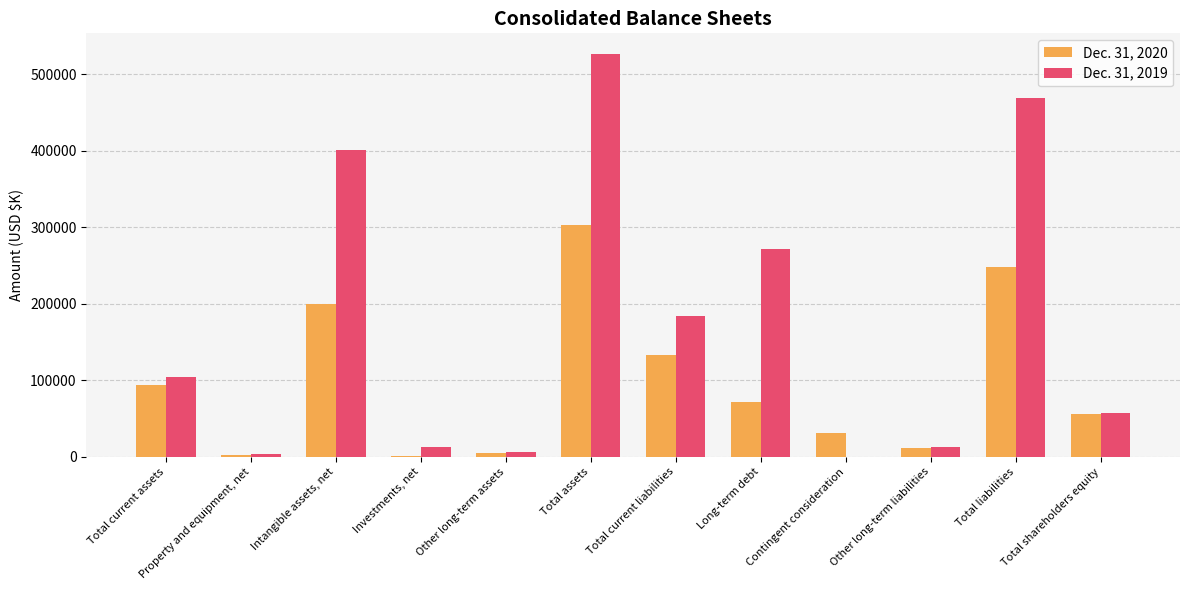

How many data points does each series have?

12